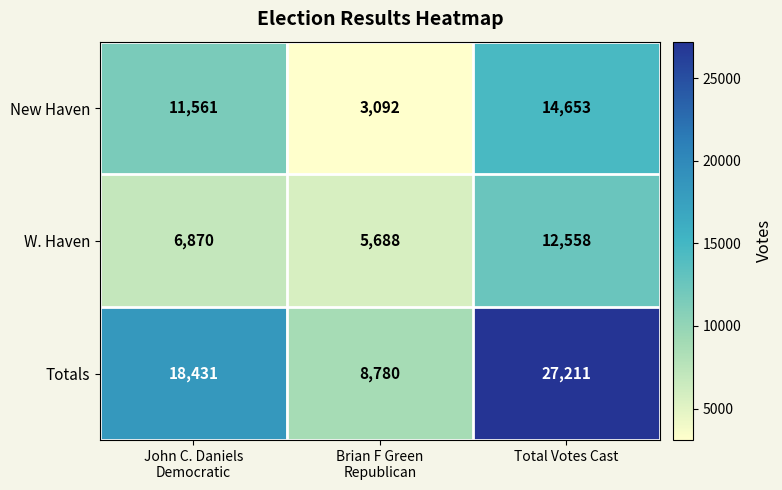

List the series in order of their peak value, lowest first.

W. Haven, New Haven, Totals